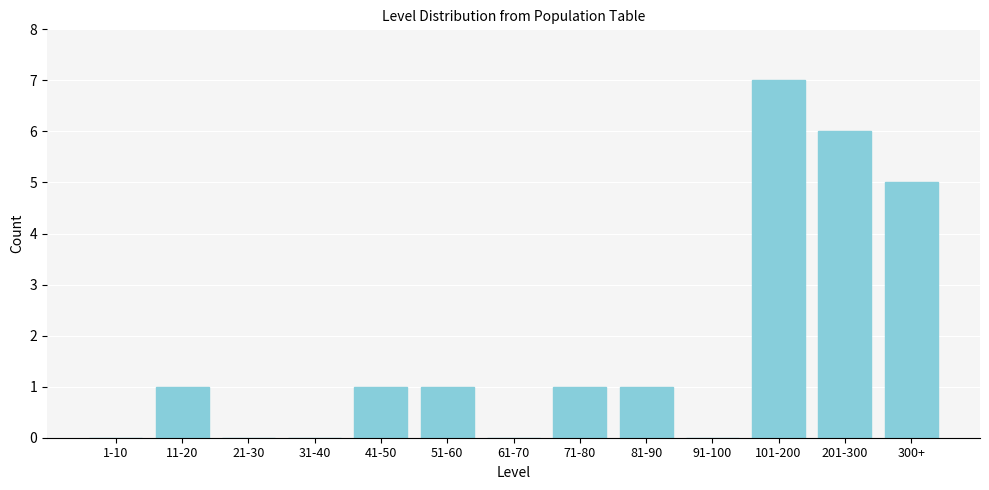

Reading right to left, list all the values displayed in this chart.

300+=5	201-300=6	101-200=7	91-100=0	81-90=1	71-80=1	61-70=0	51-60=1	41-50=1	31-40=0	21-30=0	11-20=1	1-10=0